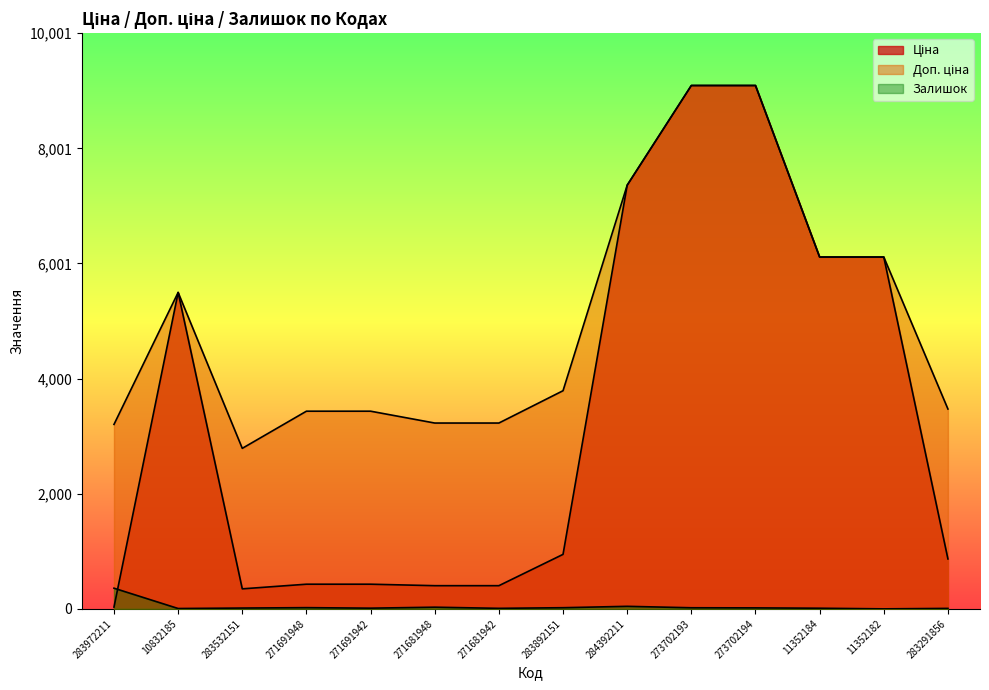

In Ціна, how many points are lower than both neighbors (excluding endpoints)?

1